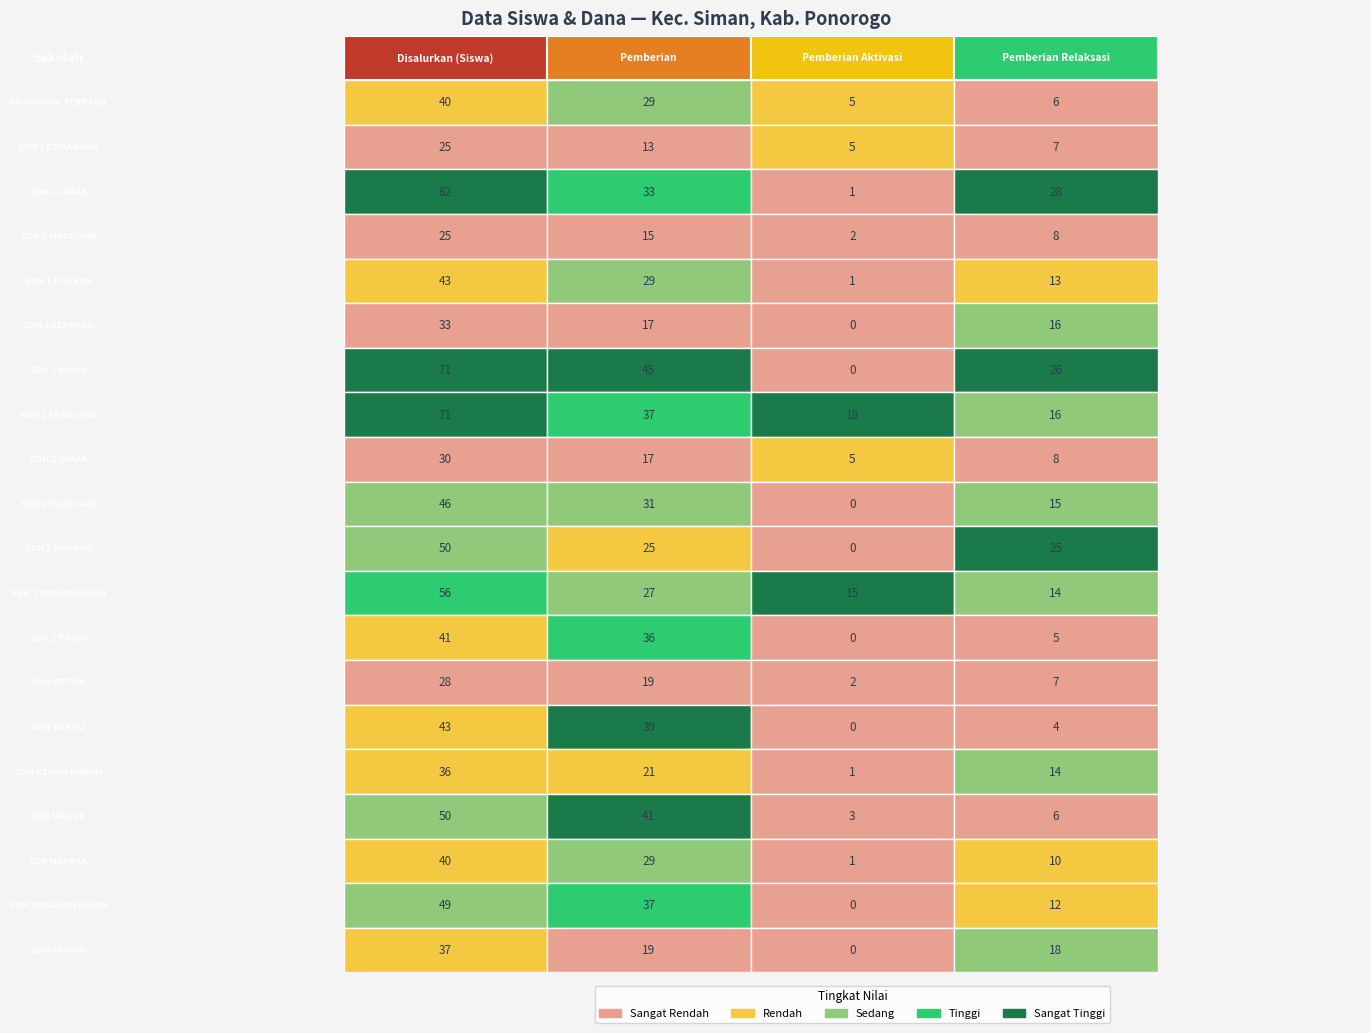

At how many categories does at least one series exceed 44?

2